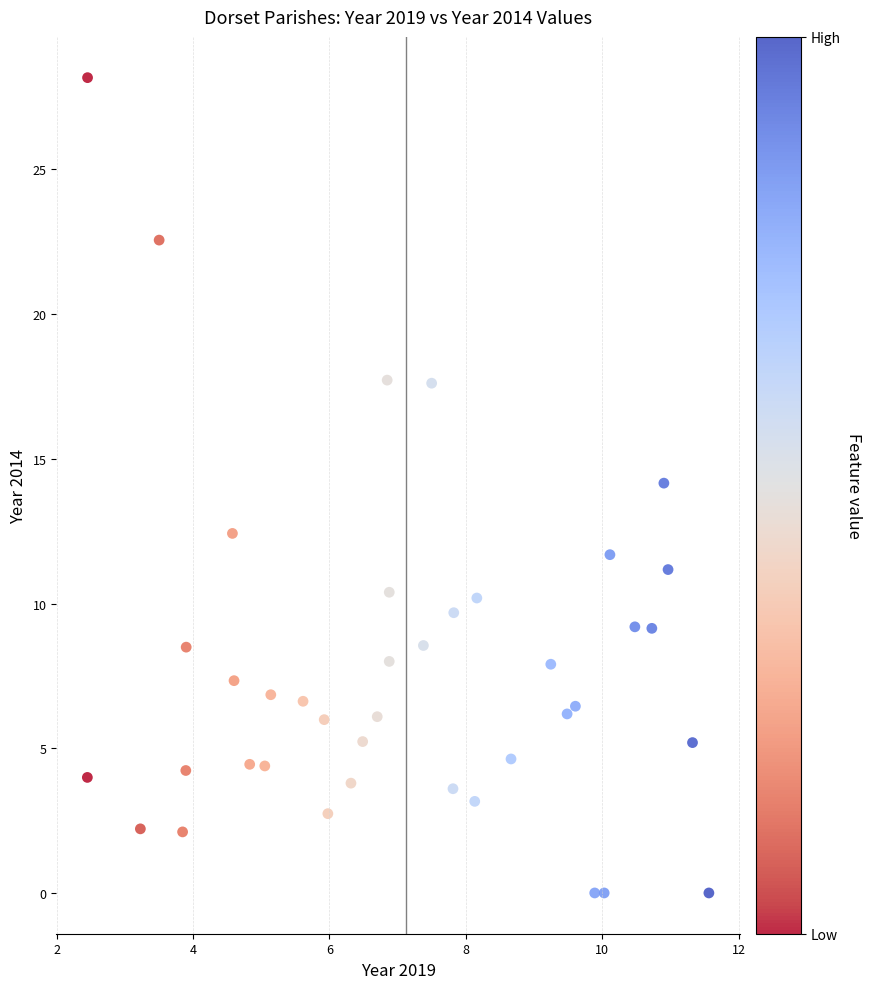

What is the range of X values (max minus min)?

9.1